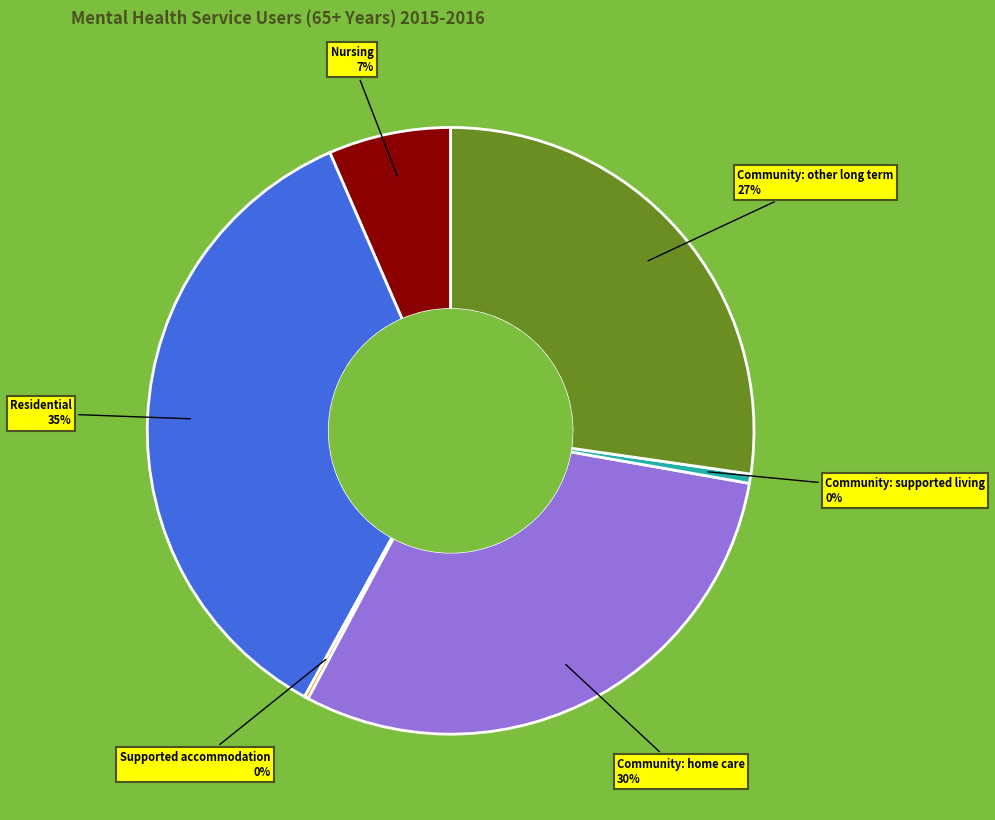

Is the sum of Community: supported living and Community: other long term greater than half?

No